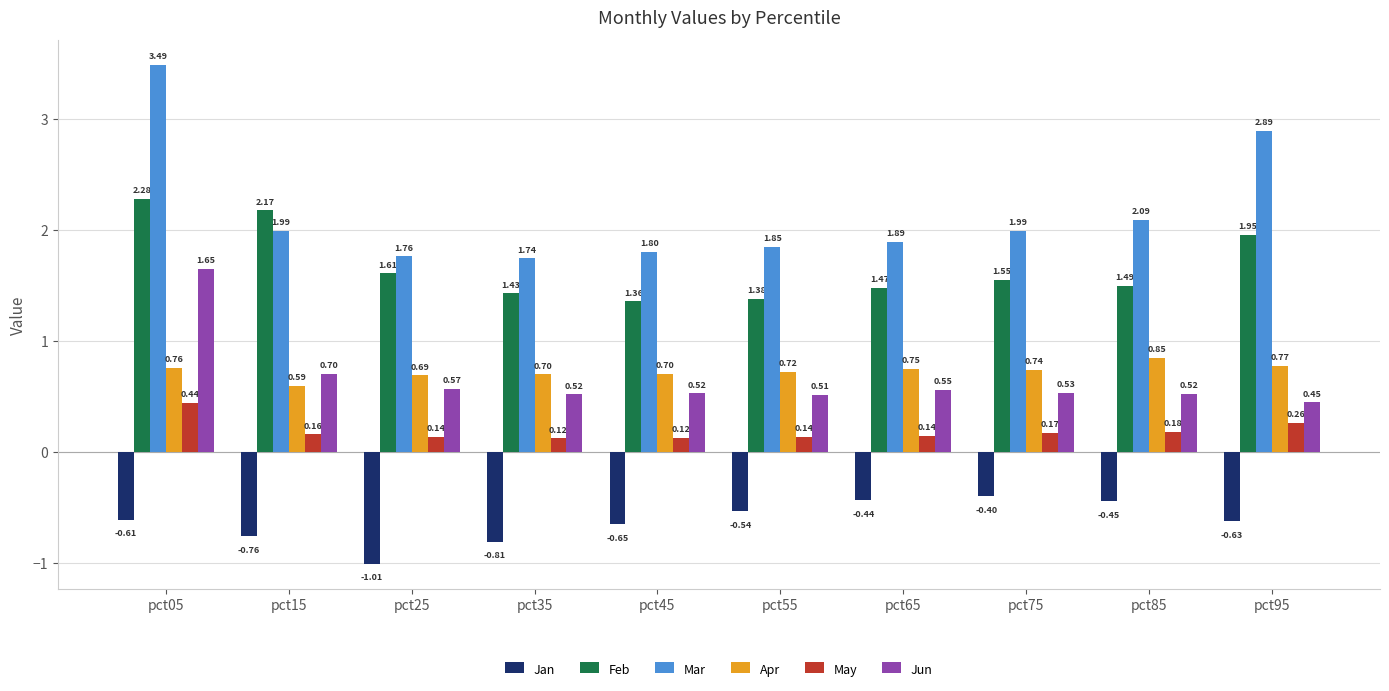

At which category is the sum across all series the highest?

pct05